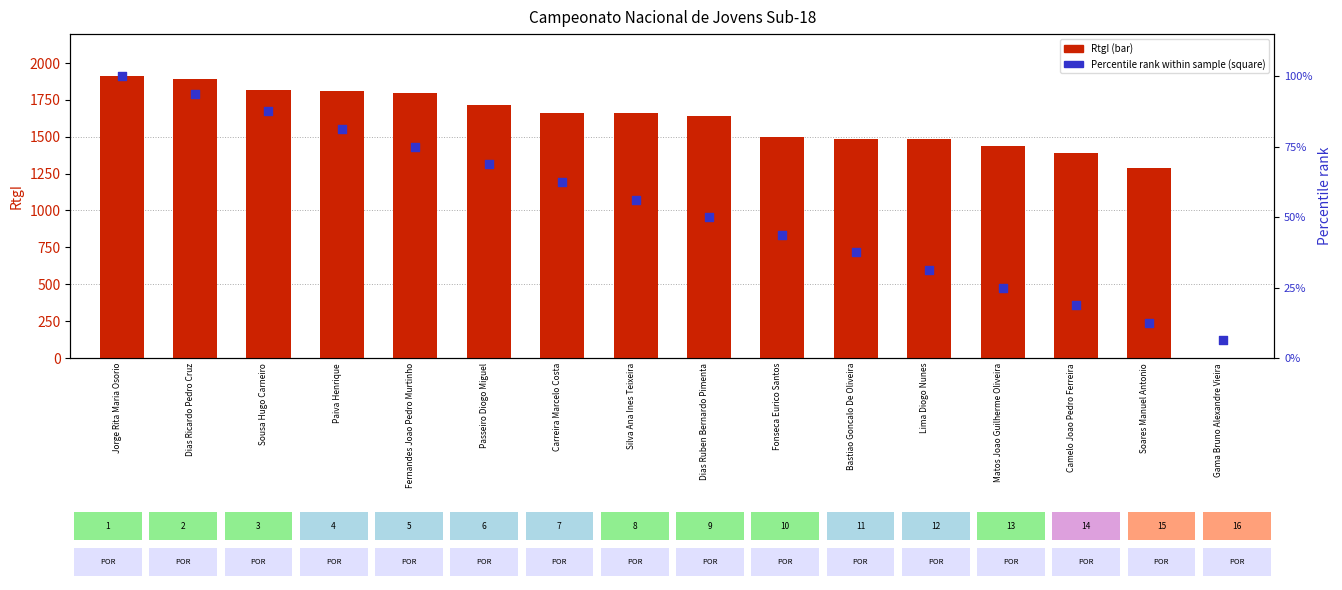

Which series reaches the maximum Y coordinate?

RtgI